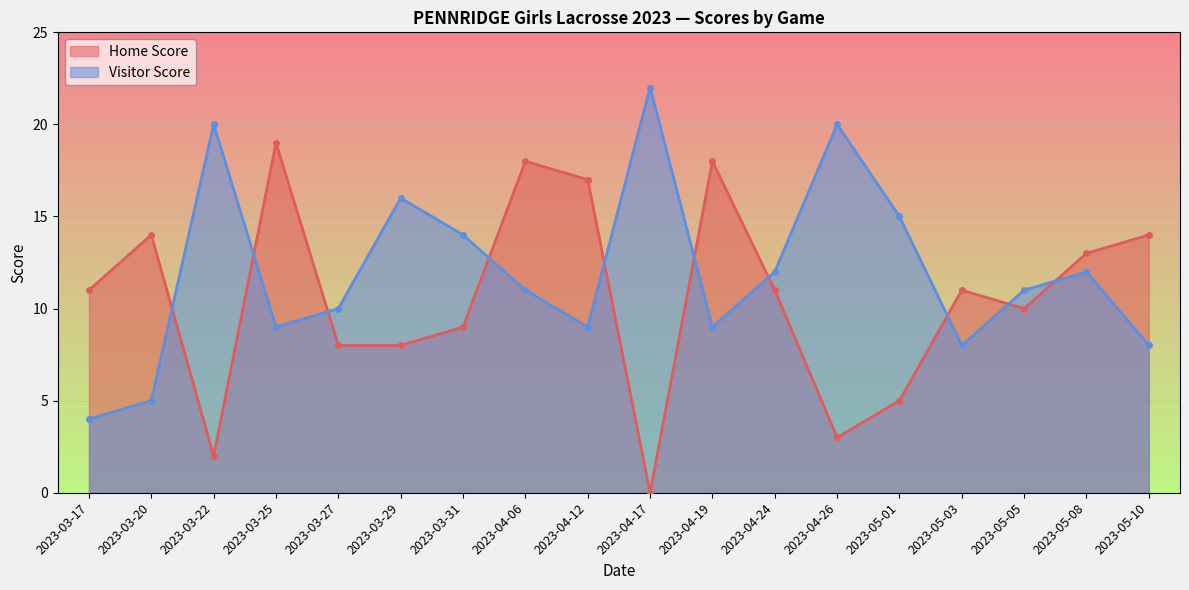

True or false: Home Score and Visitor Score cross at least once.

True